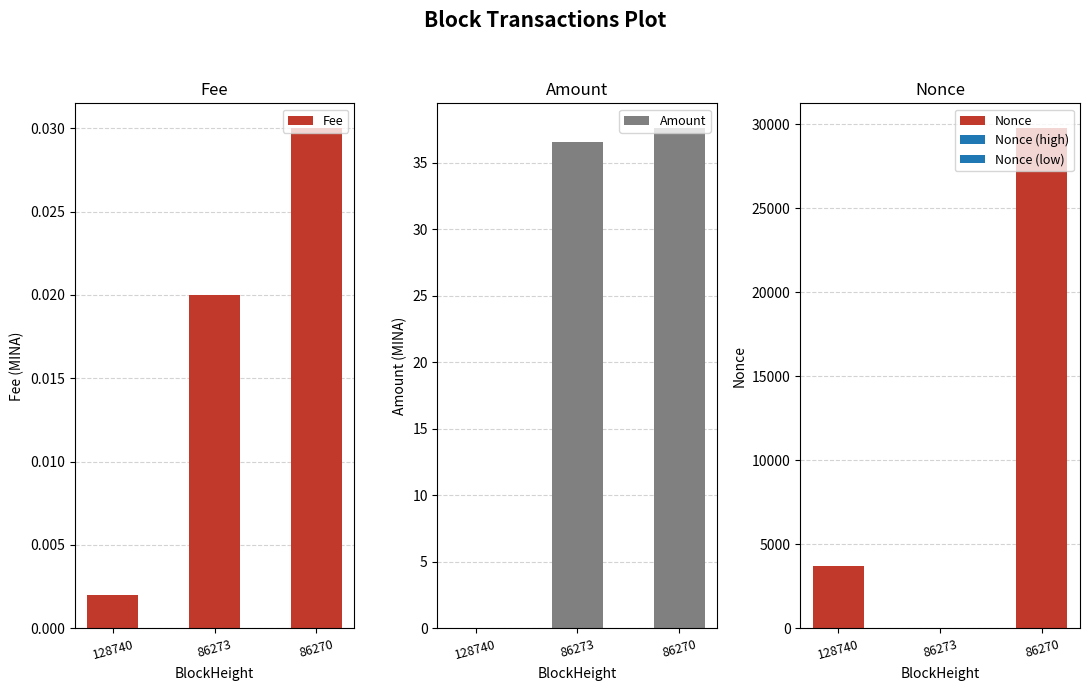

The Amount series shows 36.6 at 86273. True or false?

True